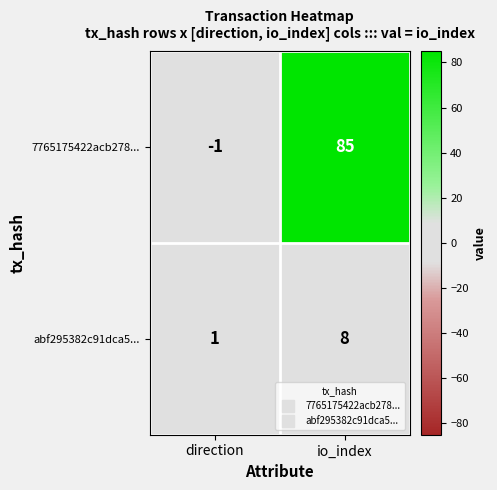

Rank the series by their maximum value, from highest to lowest.

7765175422acb278..., abf295382c91dca5...